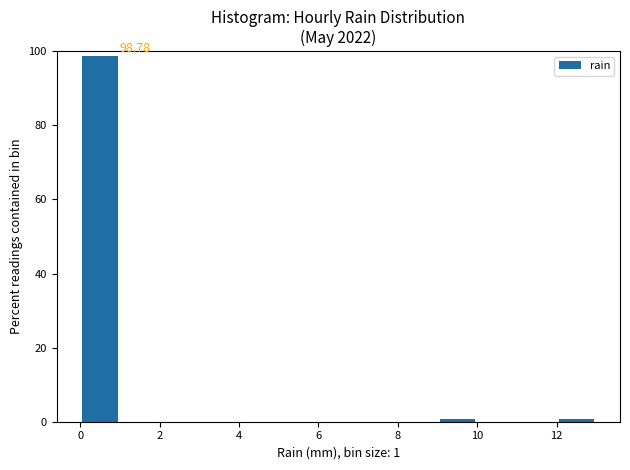

Which range on the x-axis has the tallest bar?

0 to 1